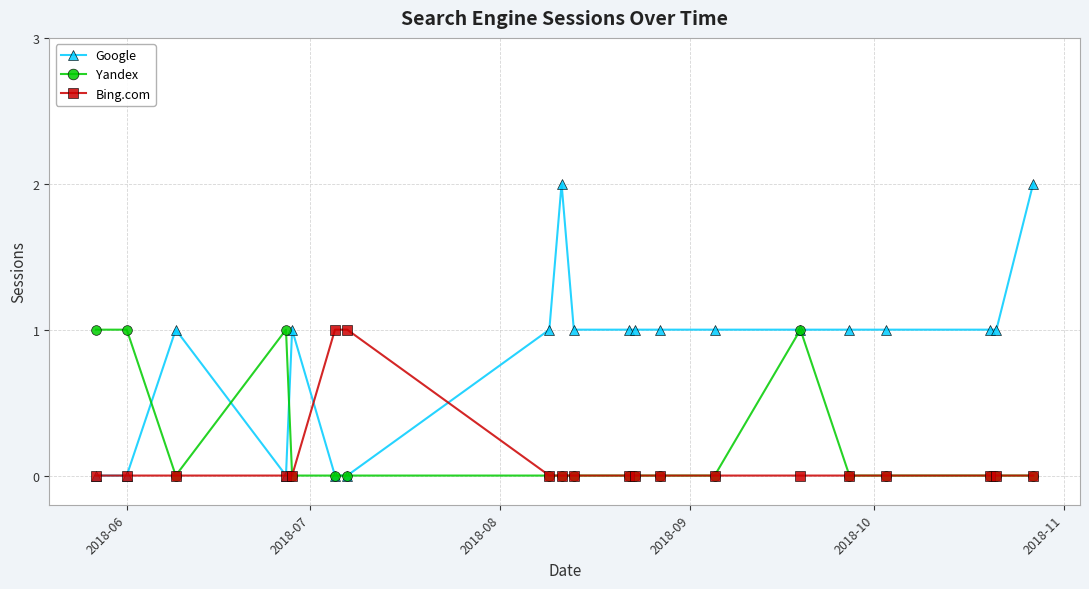

What are all the series names shown in the legend?

Google, Yandex, Bing.com